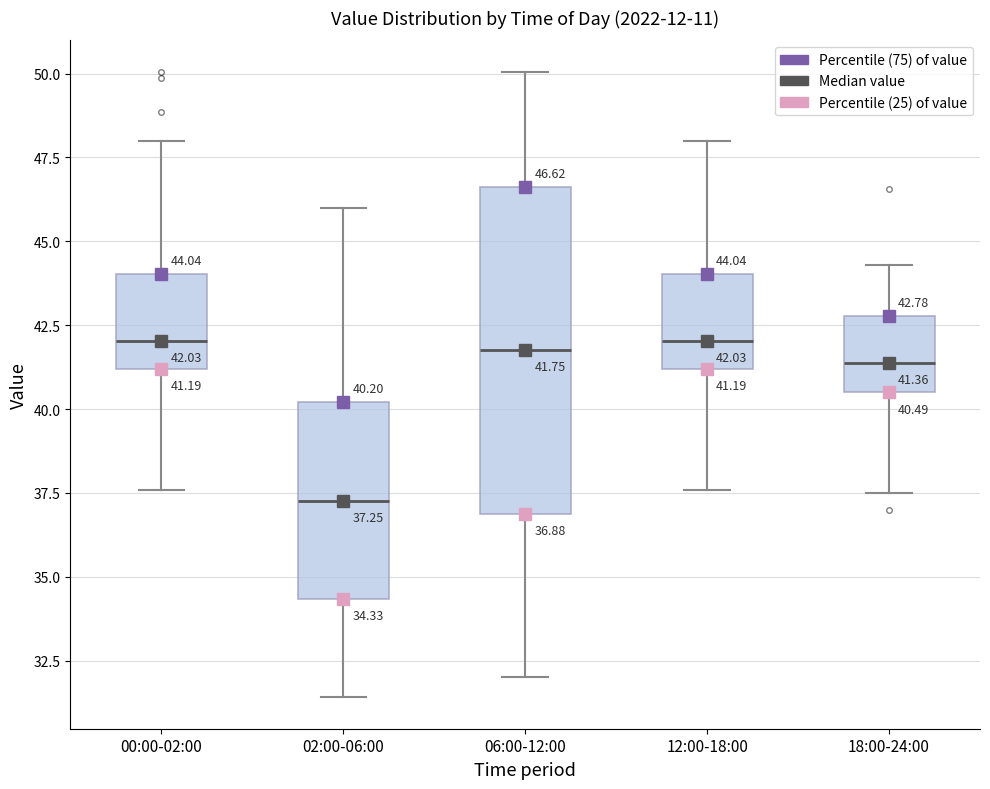

Which box is the tallest, from its lower edge to its upper edge?

06:00-12:00